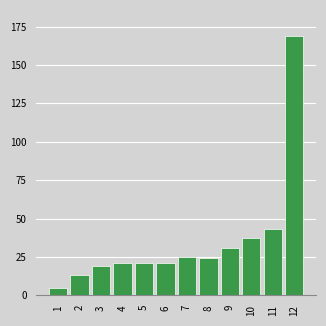

Reading left to right, transcribe all the data shown in this chart.

5	13	19	21	21	21	25	24	31	37	43	169